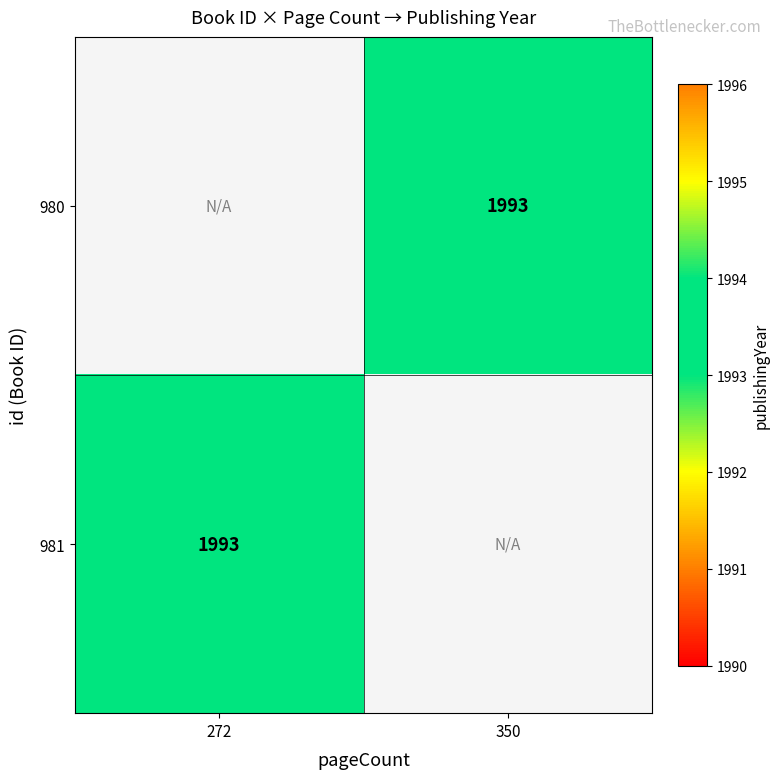

The value of 980 at 350 is 1279. True or false?

False